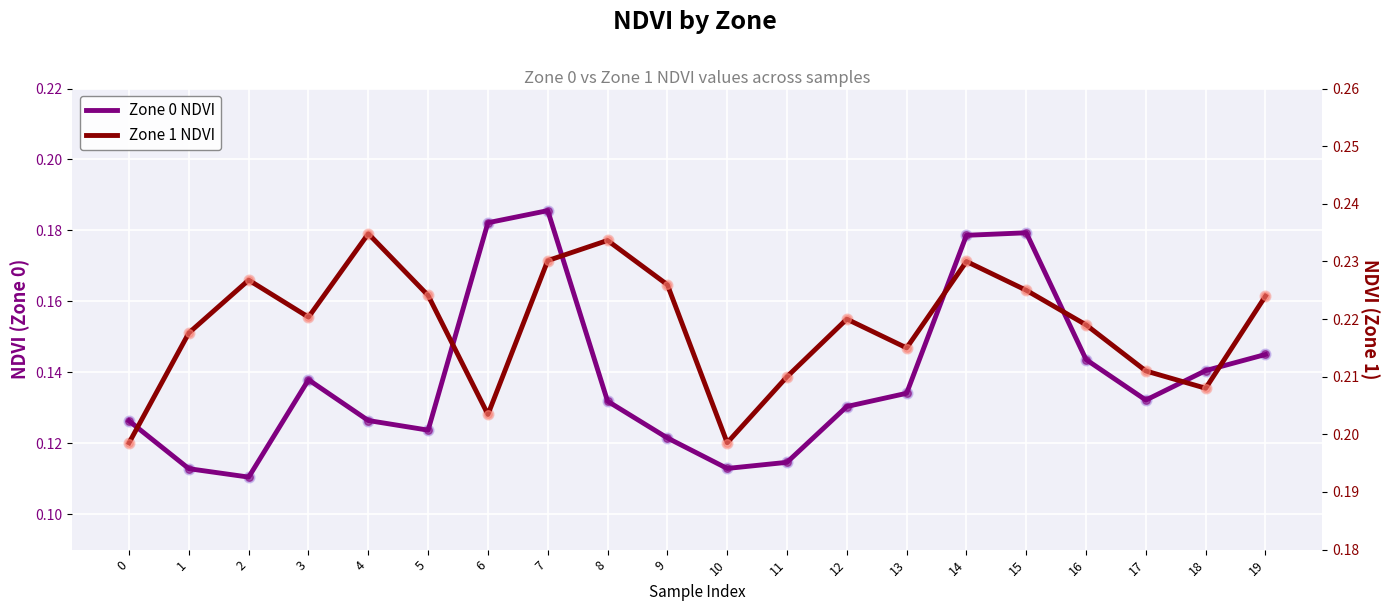

Which series has the largest Y range (max minus min)?

Zone 0 NDVI